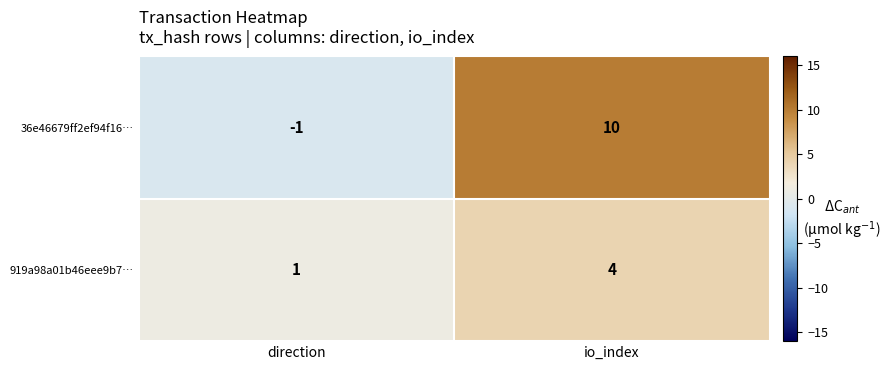

Rank the categories by 36e46679ff2ef94f16… value from lowest to highest.

direction, io_index